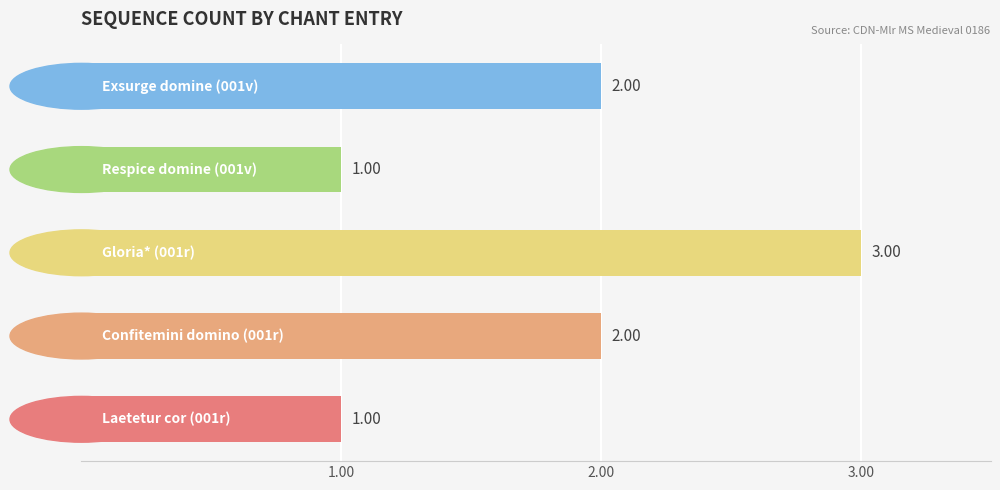

What is the smallest value displayed?

1